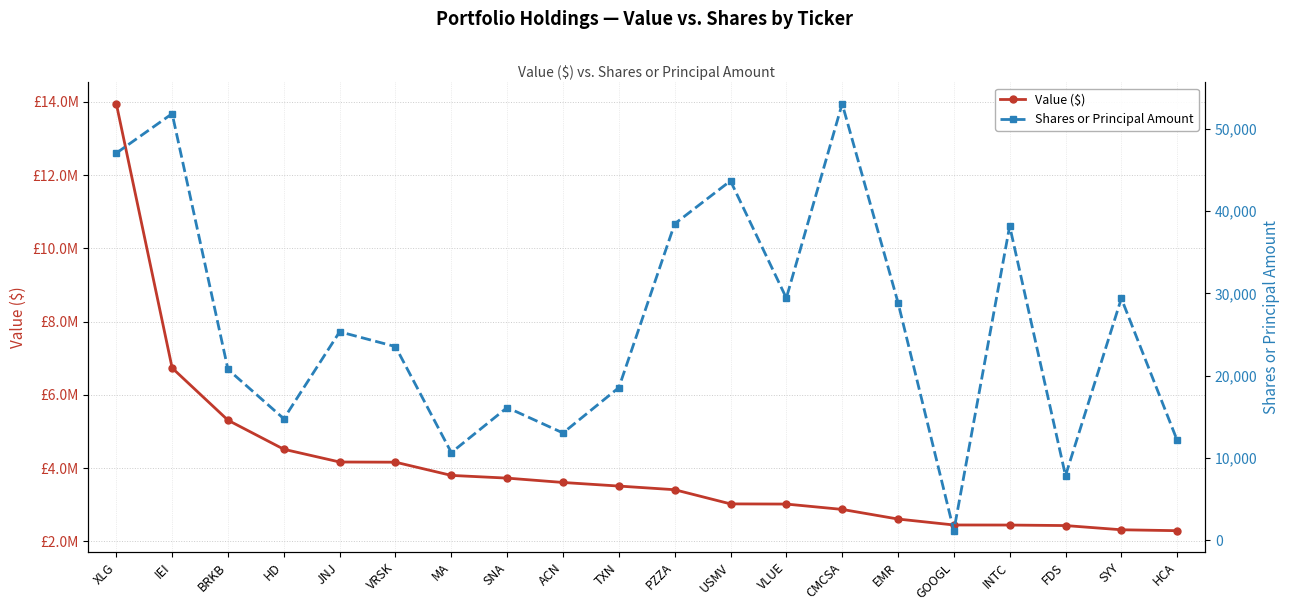

What is the average value of the Shares or Principal Amount series?

26208